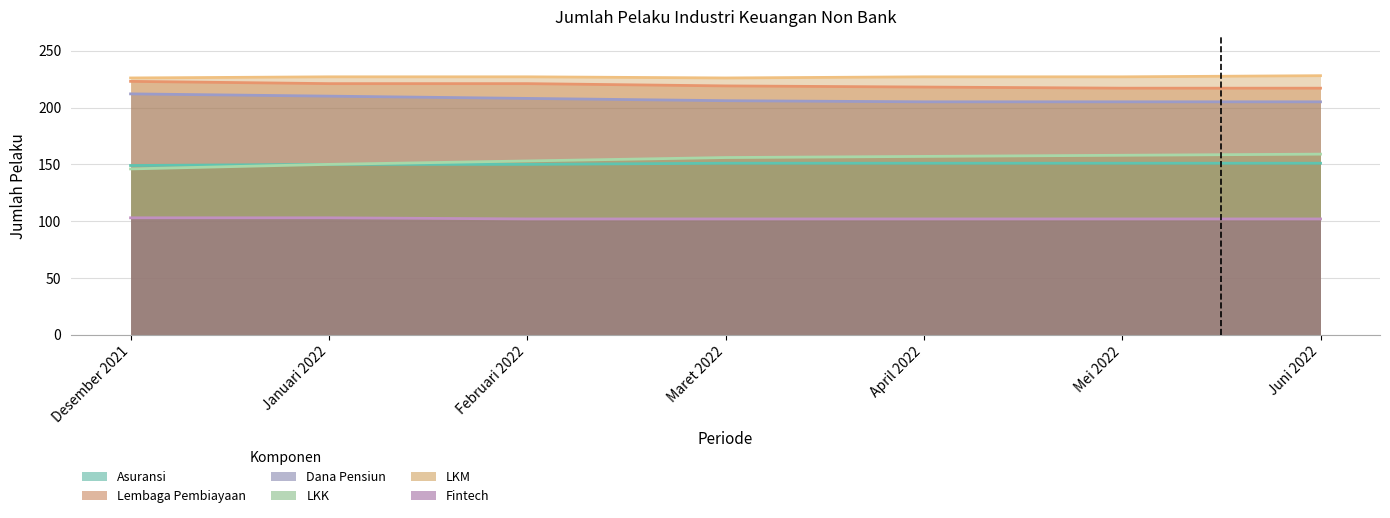

True or false: LKK and Dana Pensiun cross at least once.

False